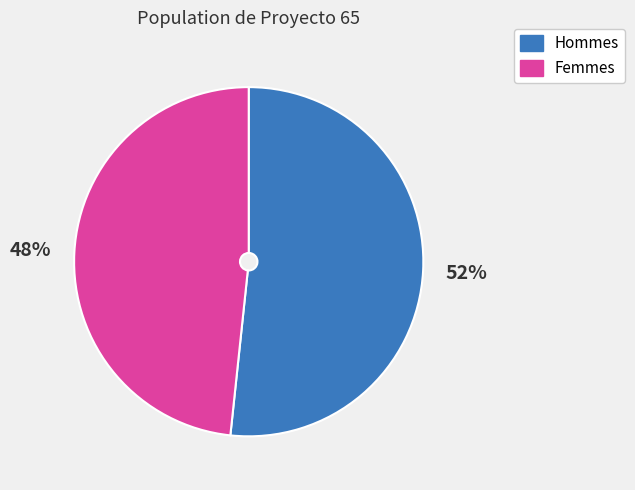

Is there any slice that represents more than half of the pie?

Yes